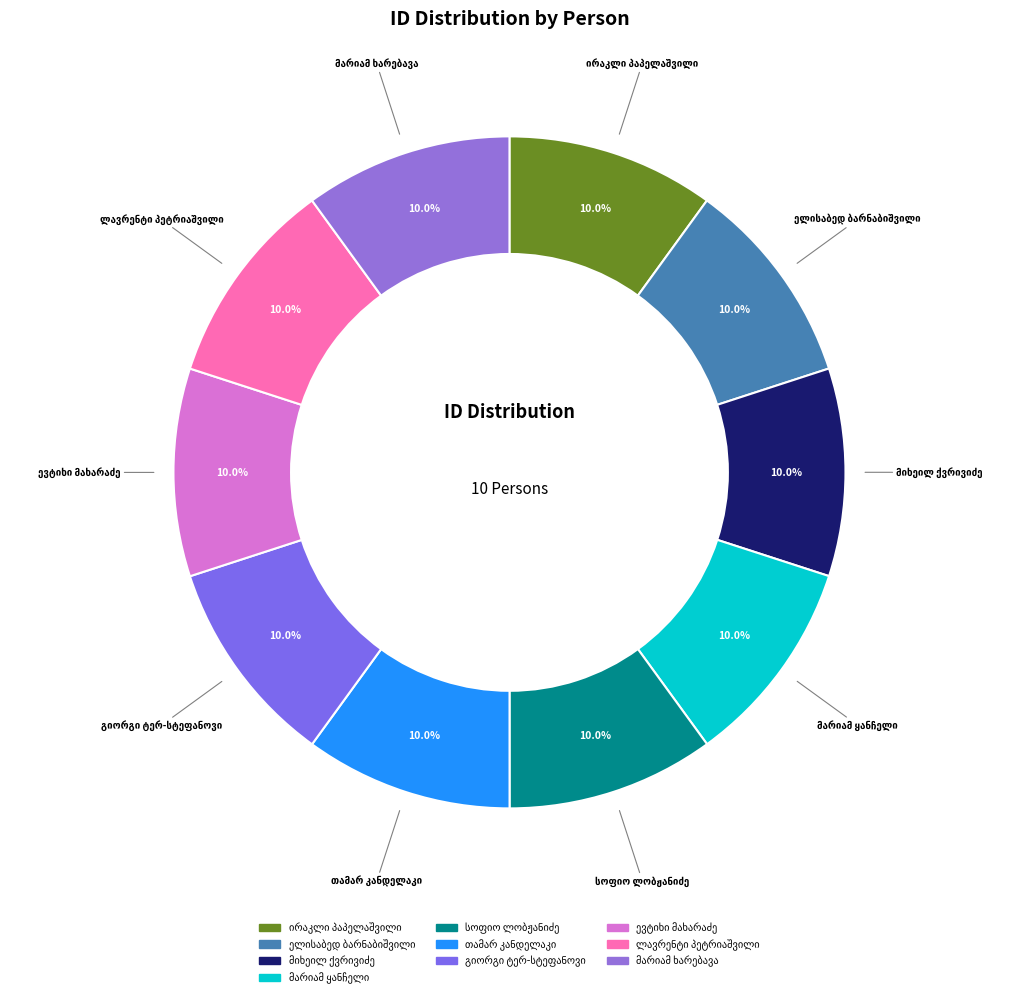

Is there a majority slice in this chart?

No